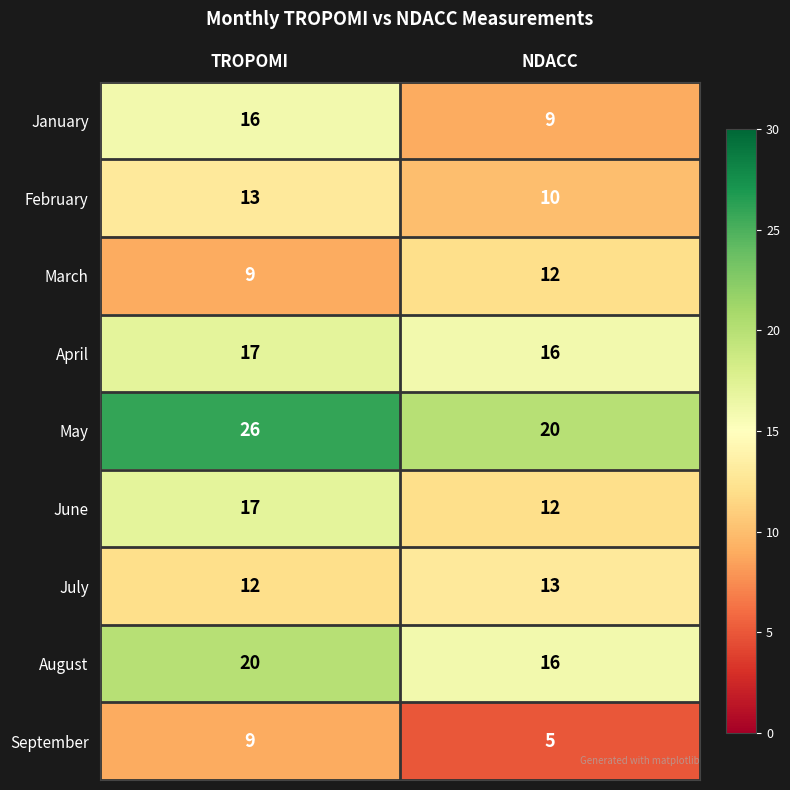

Rank the categories by April value from lowest to highest.

NDACC, TROPOMI